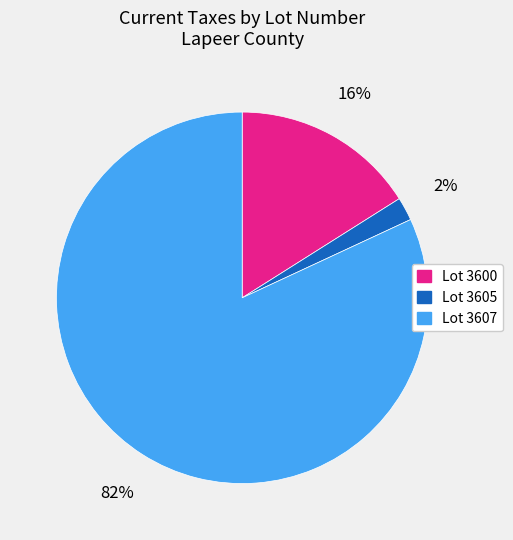

To the nearest percent, what is the difference between the largest and smallest slice percentages?

80%